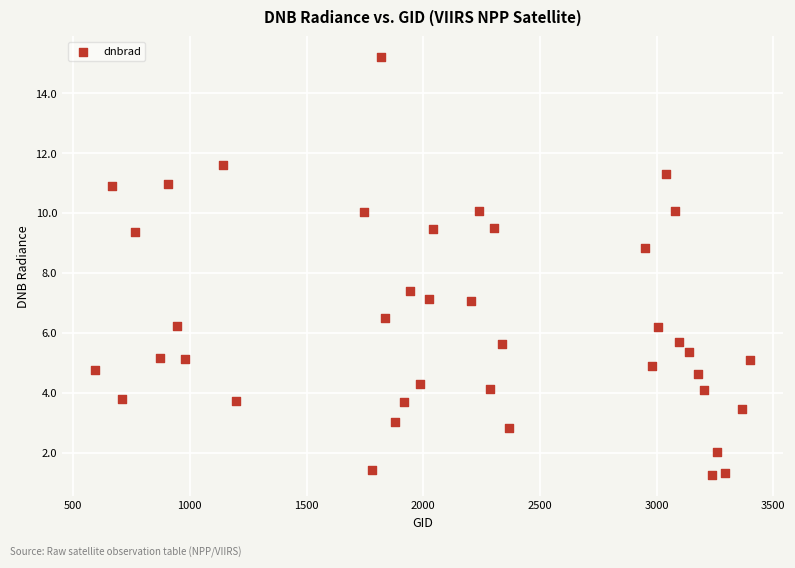

What is the range of Y values (max minus min)?

14.0